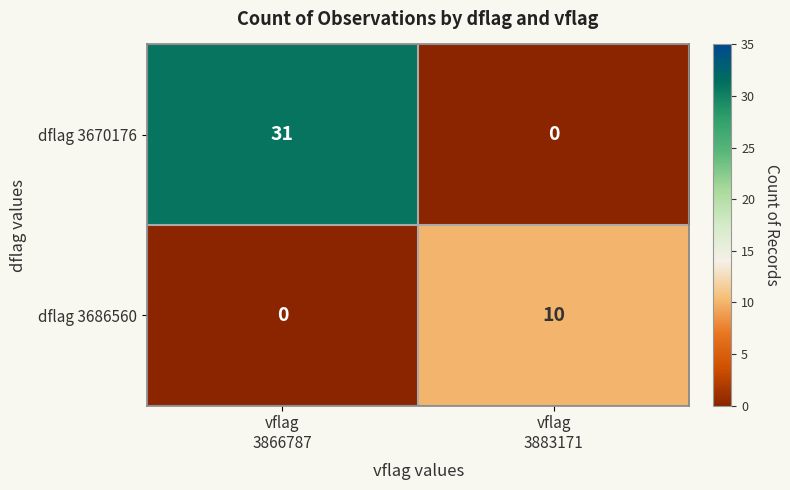

Which series has the largest total across all categories?

dflag 3670176